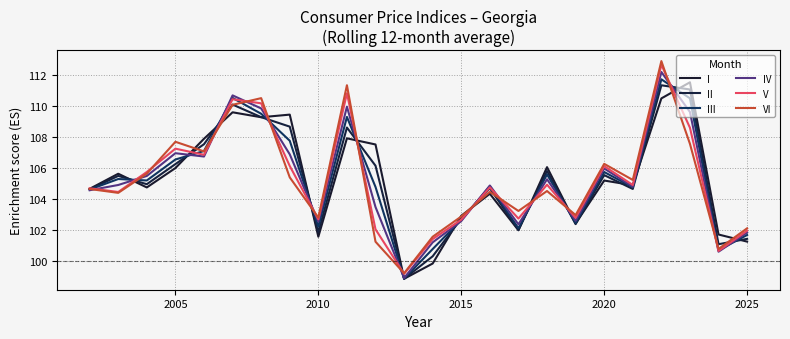

Does the chart display data point markers on the line(s)?

No